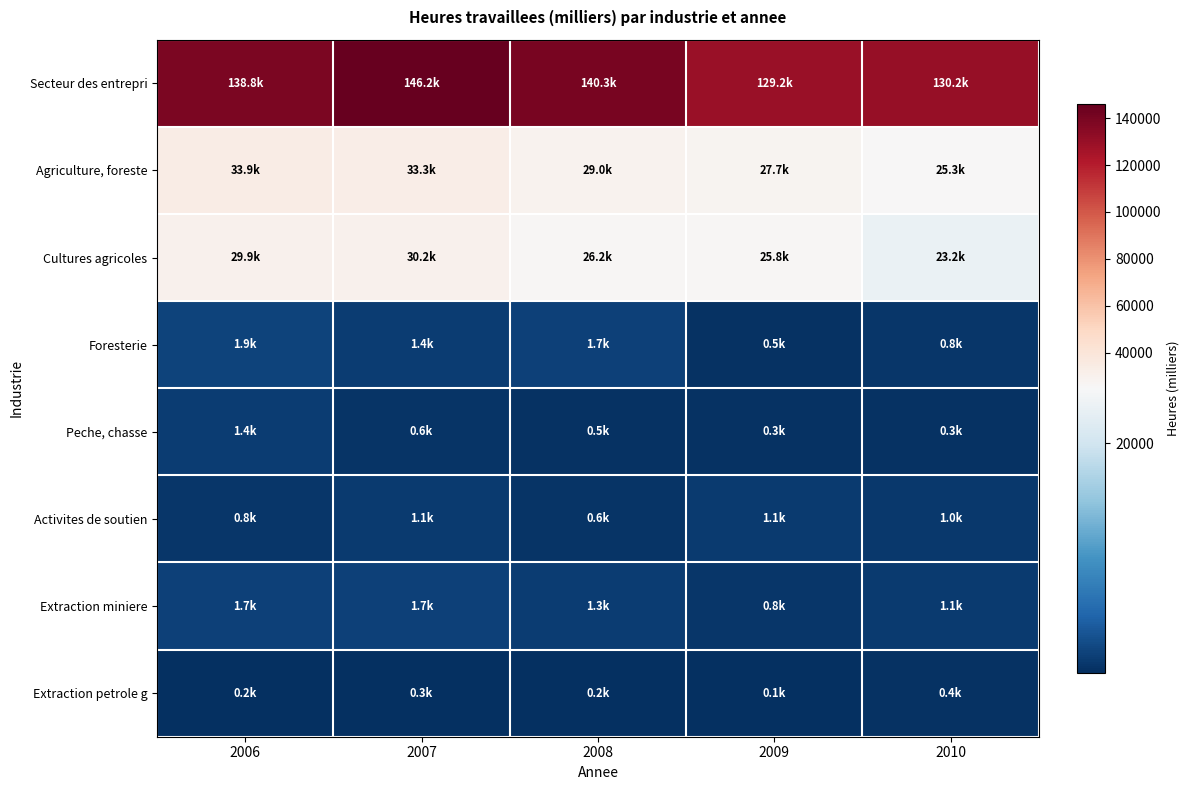

At which category is the sum across all series the highest?

2007